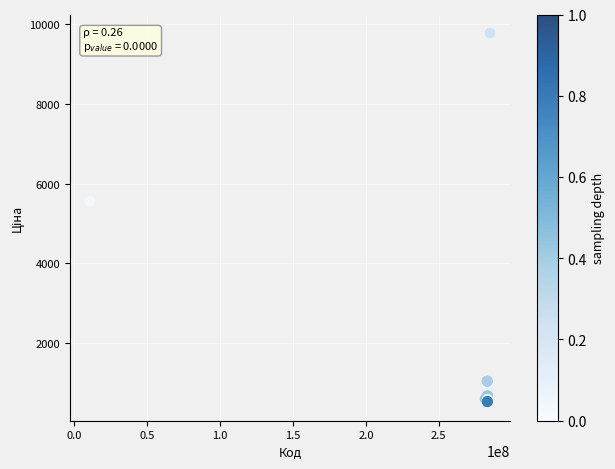

What Y value in the scatter plot is closest to 5148?

5560.3